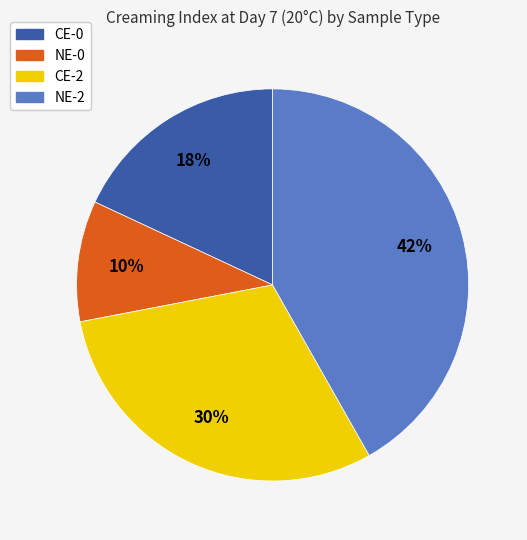

What is the ratio of the value at NE-2 to the value at CE-0?

2.3